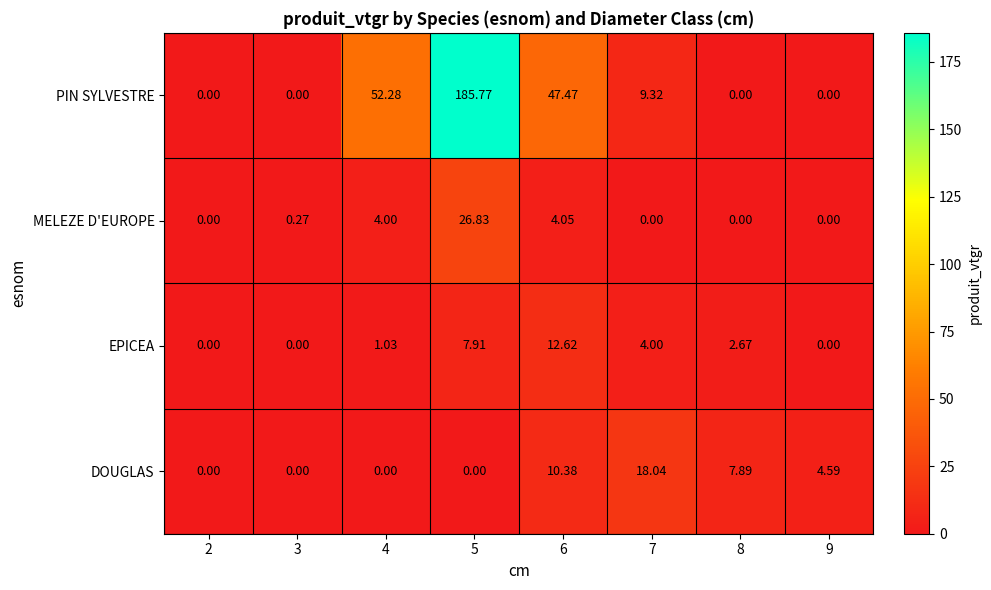

Which series changed the most between 2 and 8?

DOUGLAS